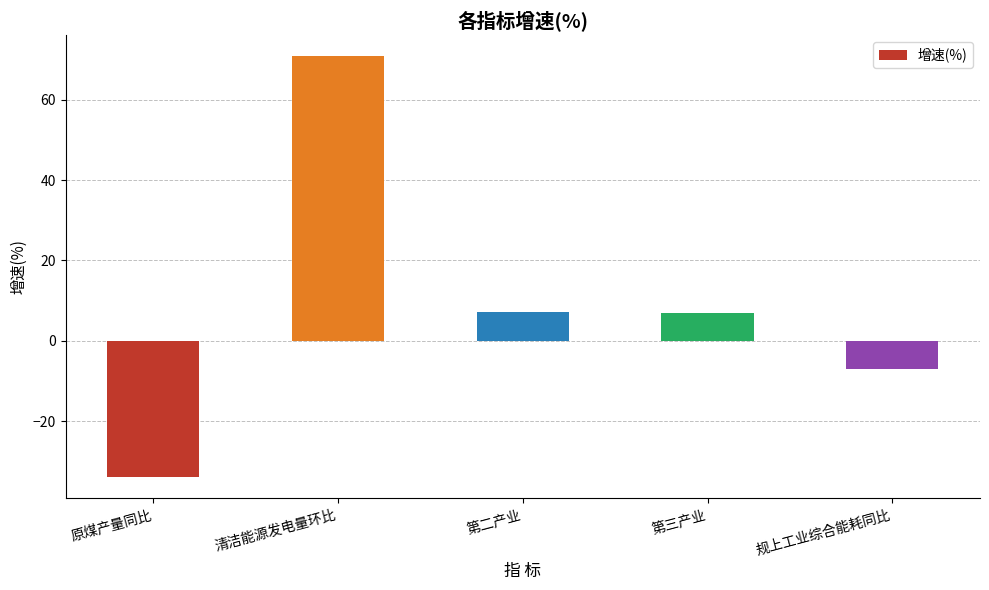

What is the label of the 2nd bar from the right?

第三产业